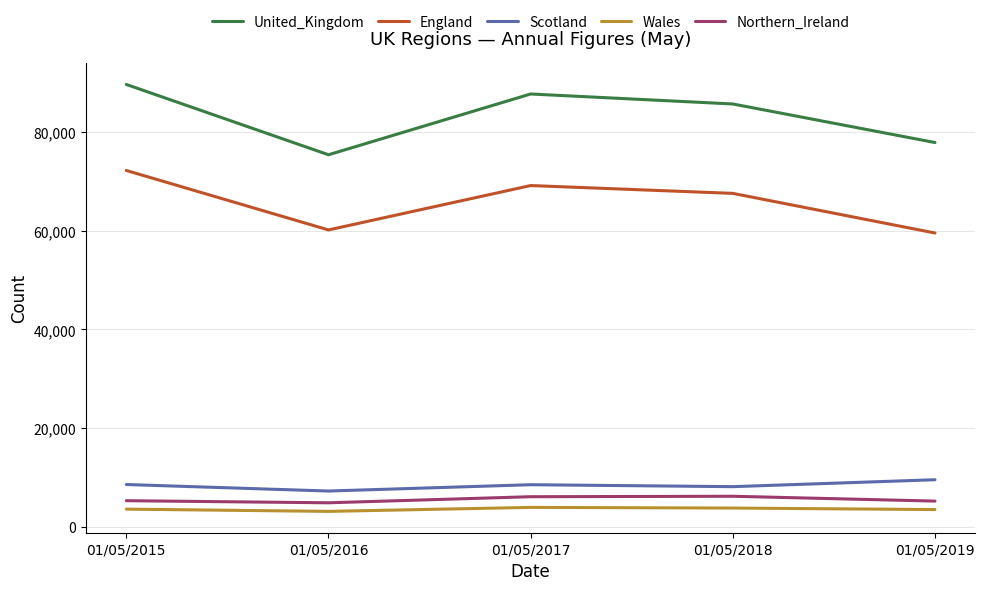

Rank the series by their maximum value, from lowest to highest.

Wales, Northern_Ireland, Scotland, England, United_Kingdom